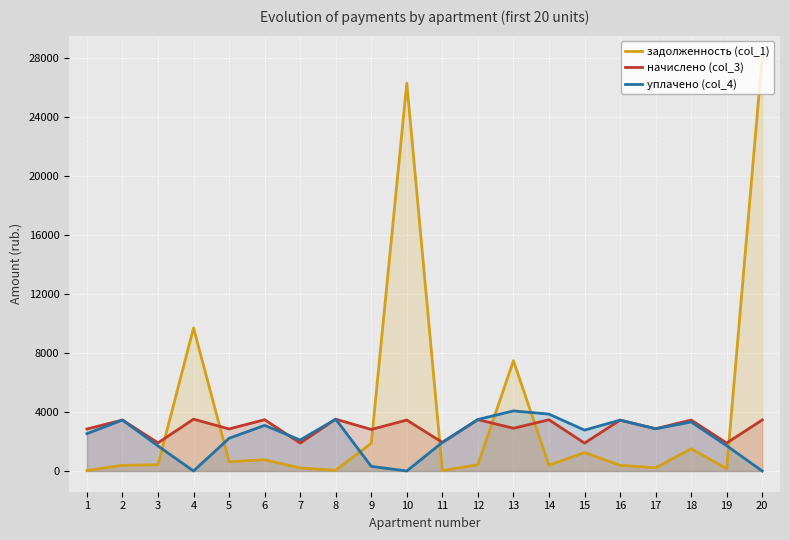

Between 6 and 14, which series saw the biggest shift?

уплачено (col_4)